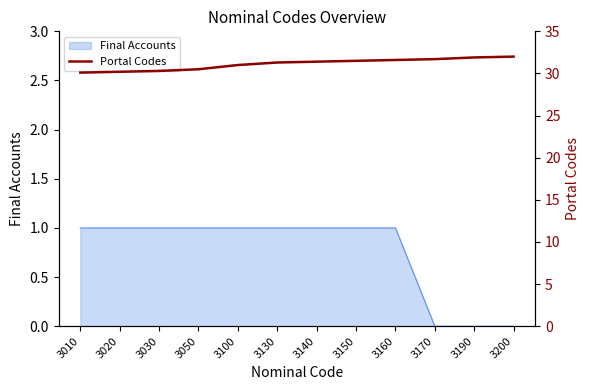

At which category does the chart reach its peak across all series?

3200